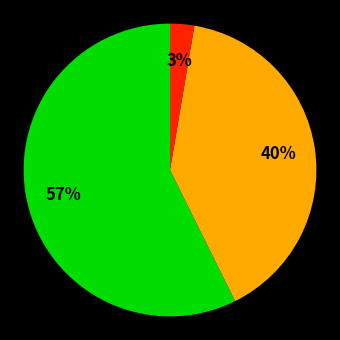

Is there a majority slice in this chart?

Yes